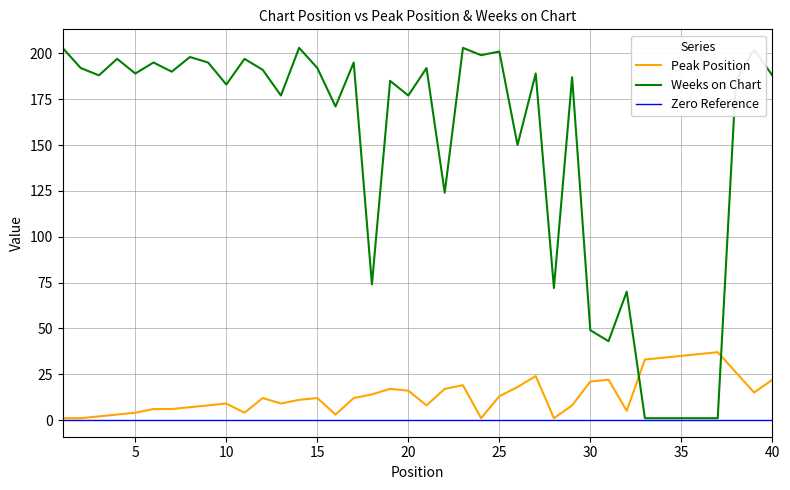

What is the highest value of the Peak Position series?

37